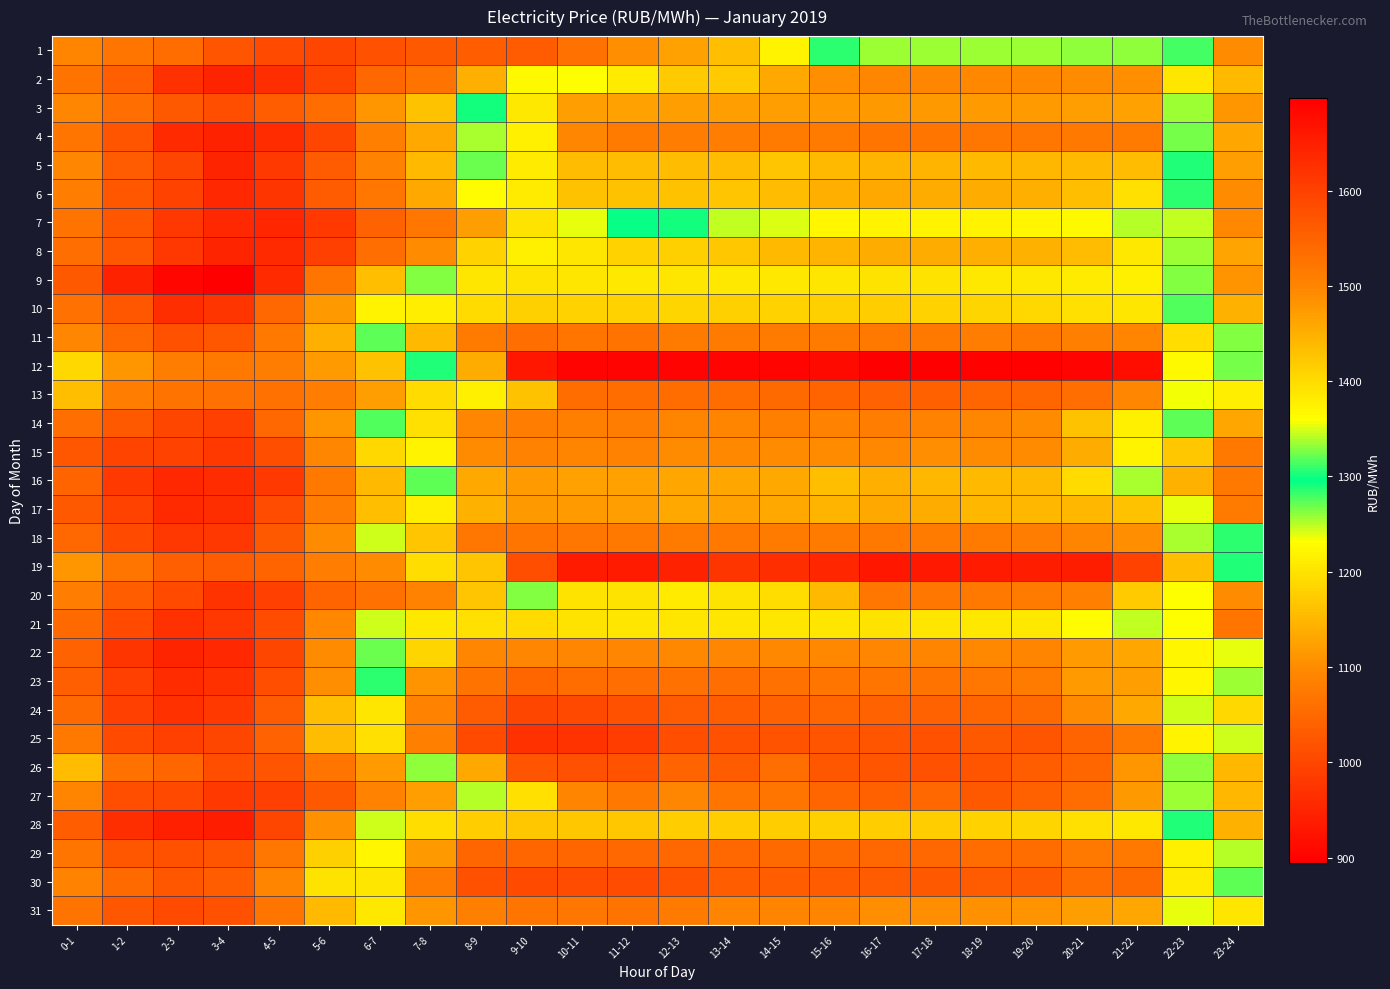

List the series in order of their peak value, highest first.

12, 19, 25, 24, 30, 26, 27, 13, 29, 23, 11, 31, 18, 4, 20, 14, 15, 22, 2, 3, 17, 16, 6, 8, 5, 28, 10, 21, 9, 7, 1